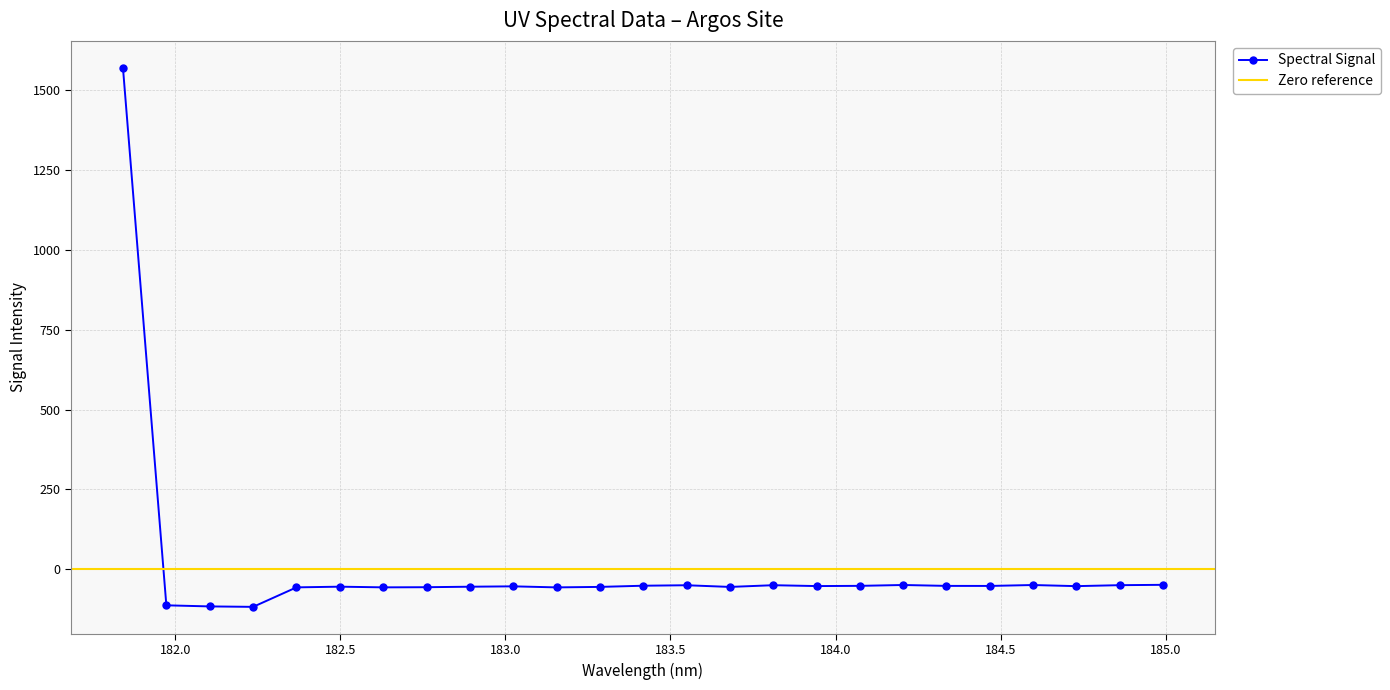

What is the value of the Spectral Signal point at the 5th from the left?

-56.7